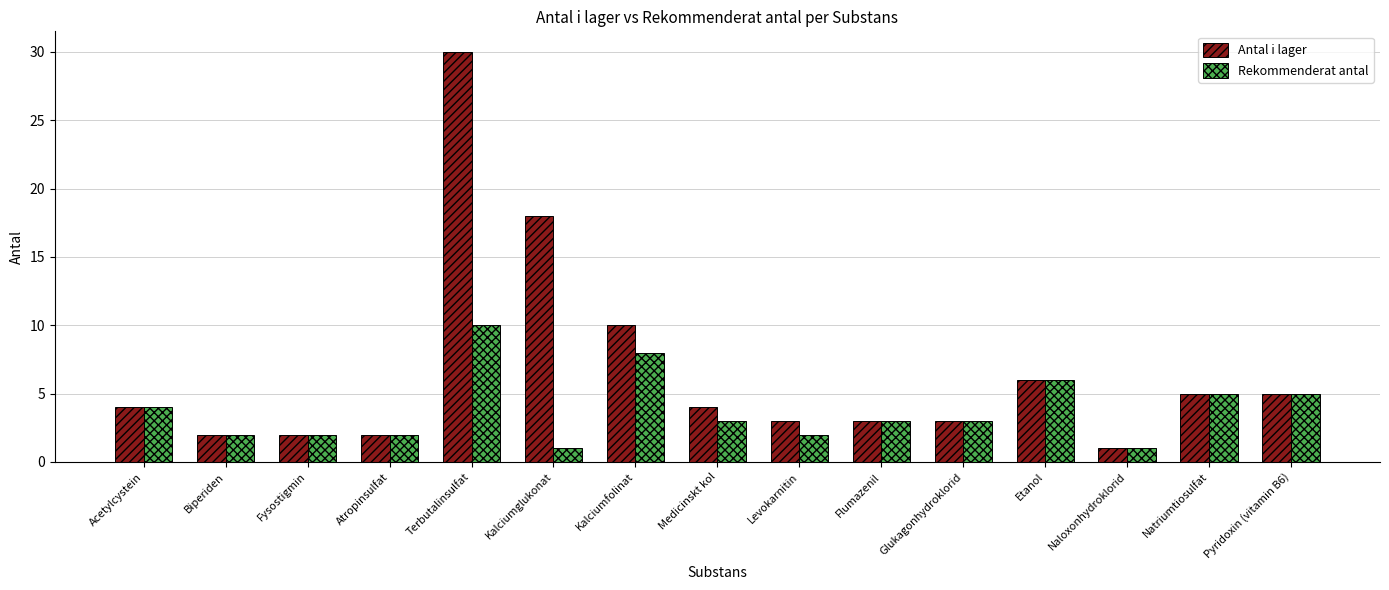

Which category has the highest value across all series?

Terbutalinsulfat